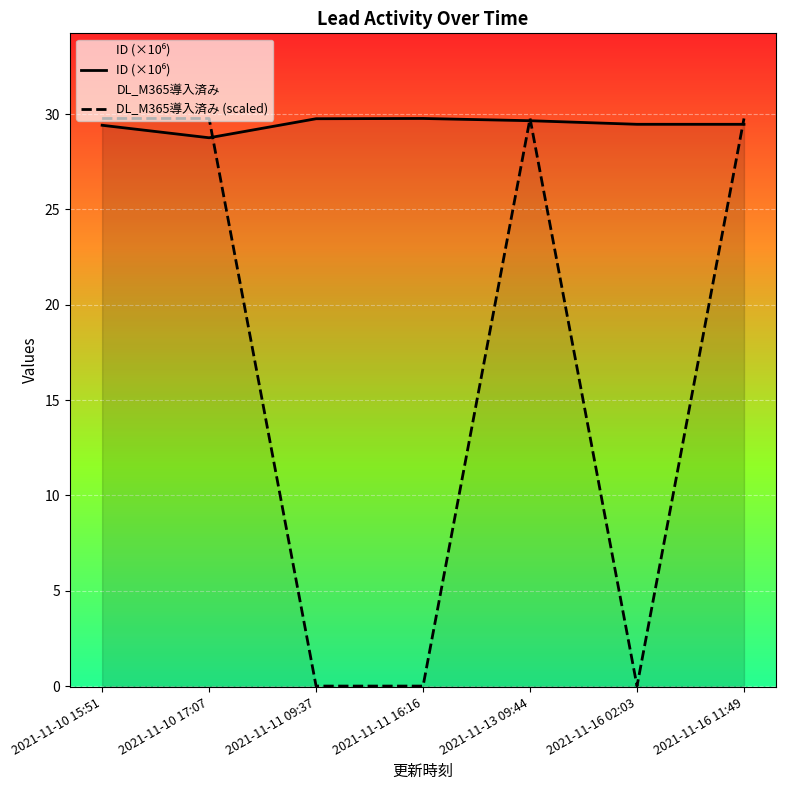

What is the difference between the maximum and minimum values in the ID (×10⁶) series?

1.0